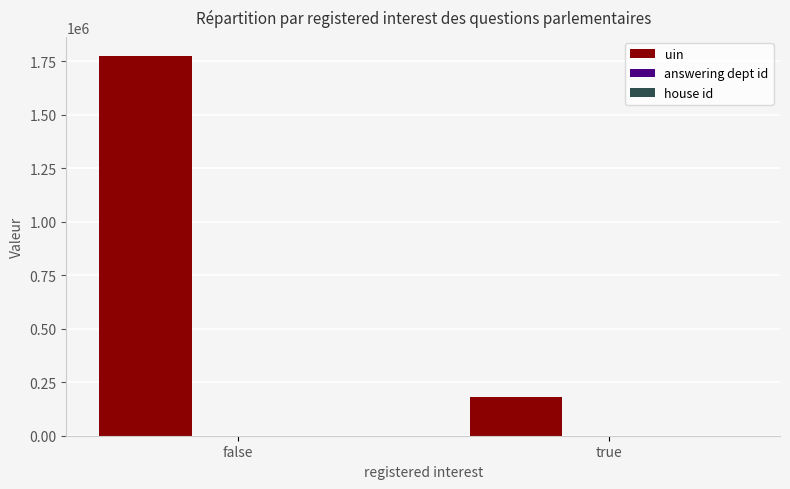

Is it true that uin equals 2426024 at false?

False